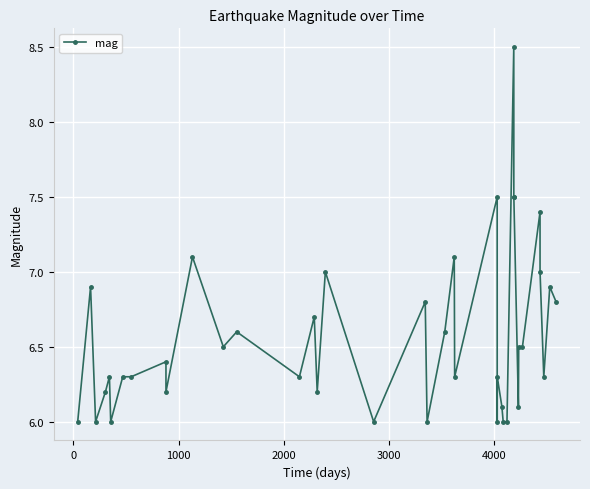

Reading left to right, extract all data points from this chart.

6.0	6.9	6.0	6.2	6.3	6.0	6.3	6.3	6.4	6.2	7.1	6.5	6.6	6.3	6.7	6.2	7.0	6.0	6.8	6.0	6.6	7.1	6.3	7.5	6.0	6.3	6.1	6.0	6.0	8.5	7.5	7.5	6.1	6.5	6.5	7.4	7.0	6.3	6.9	6.8